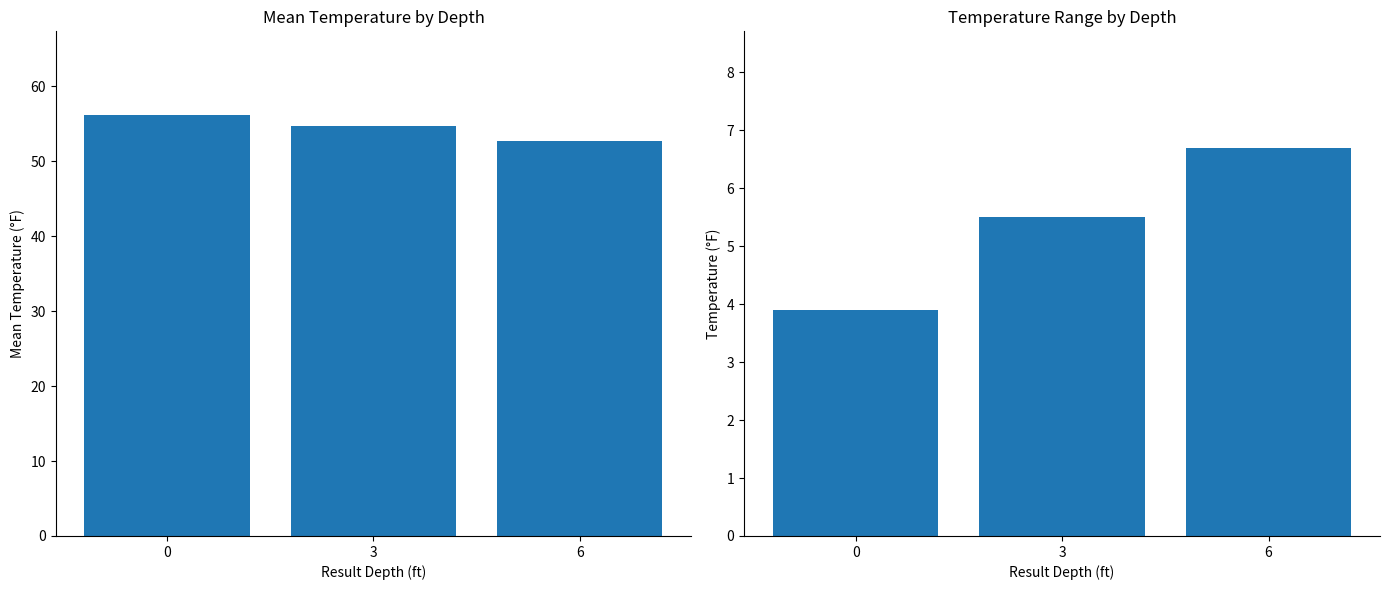

What is the difference between the Mean Temperature values at 6 and 0?

3.5